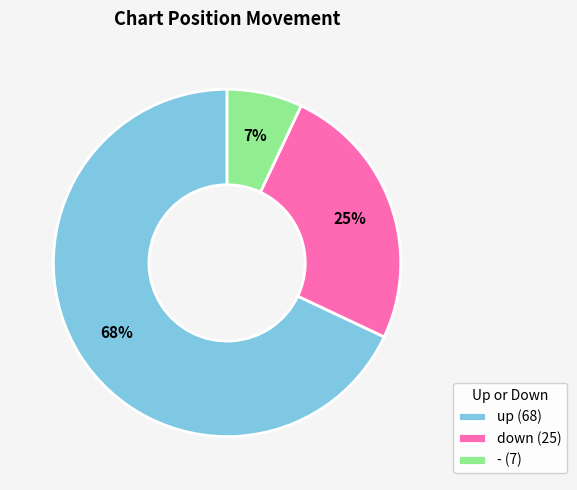

Which category has the smallest portion of the pie?

-